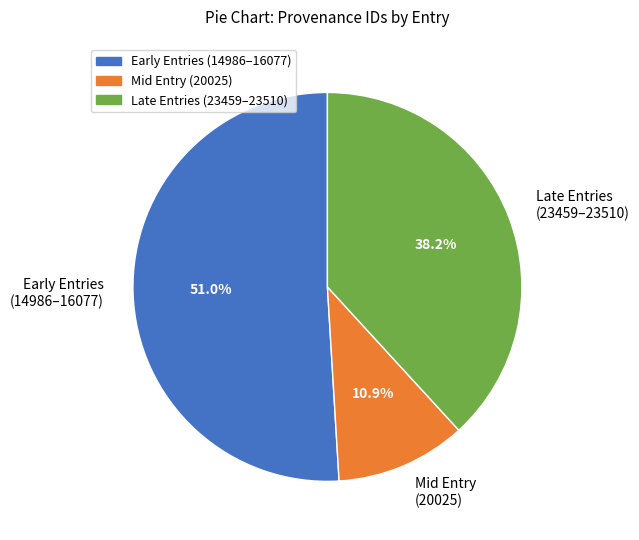

What is the ratio of the value at Early Entries (14986–16077) to the value at Mid Entry (20025)?

4.7